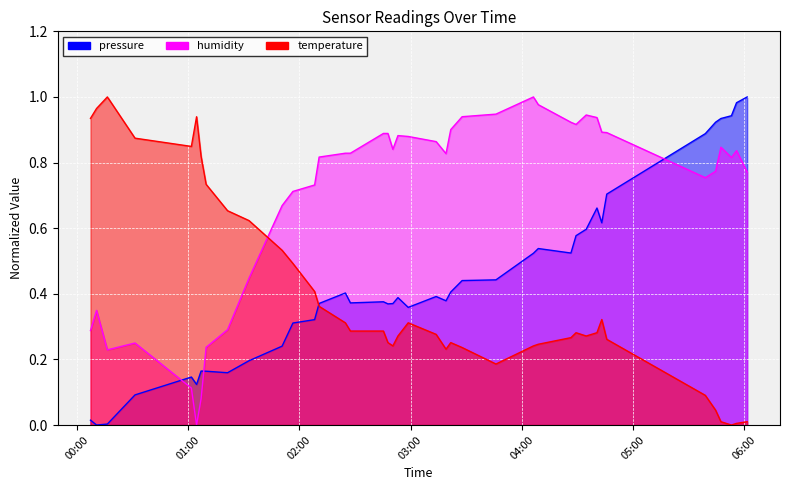

What are all the series names shown in the legend?

pressure, humidity, temperature